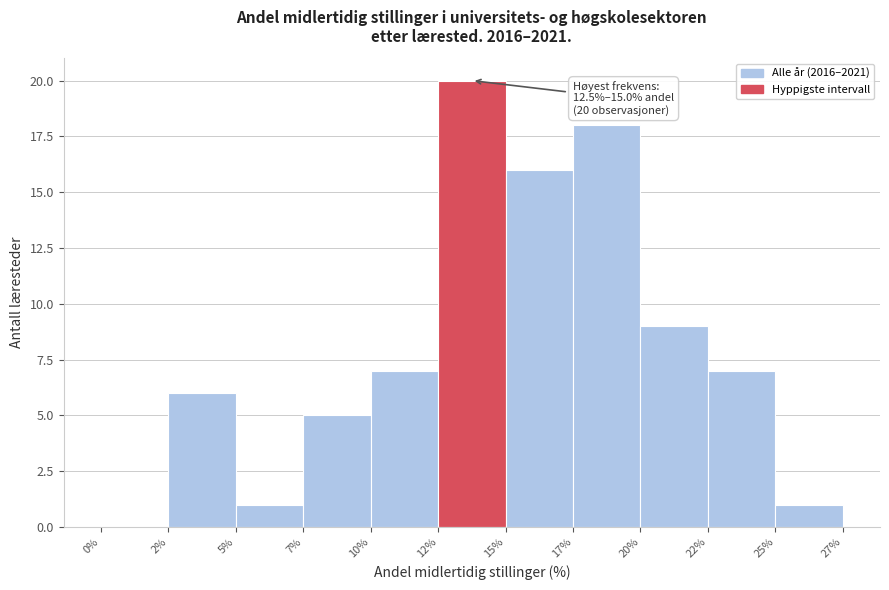

Reading right to left, list all the values displayed in this chart.

25%=1	22%=7	20%=9	17%=18	15%=16	12%=20	10%=7	7%=5	5%=1	2%=6	0%=0